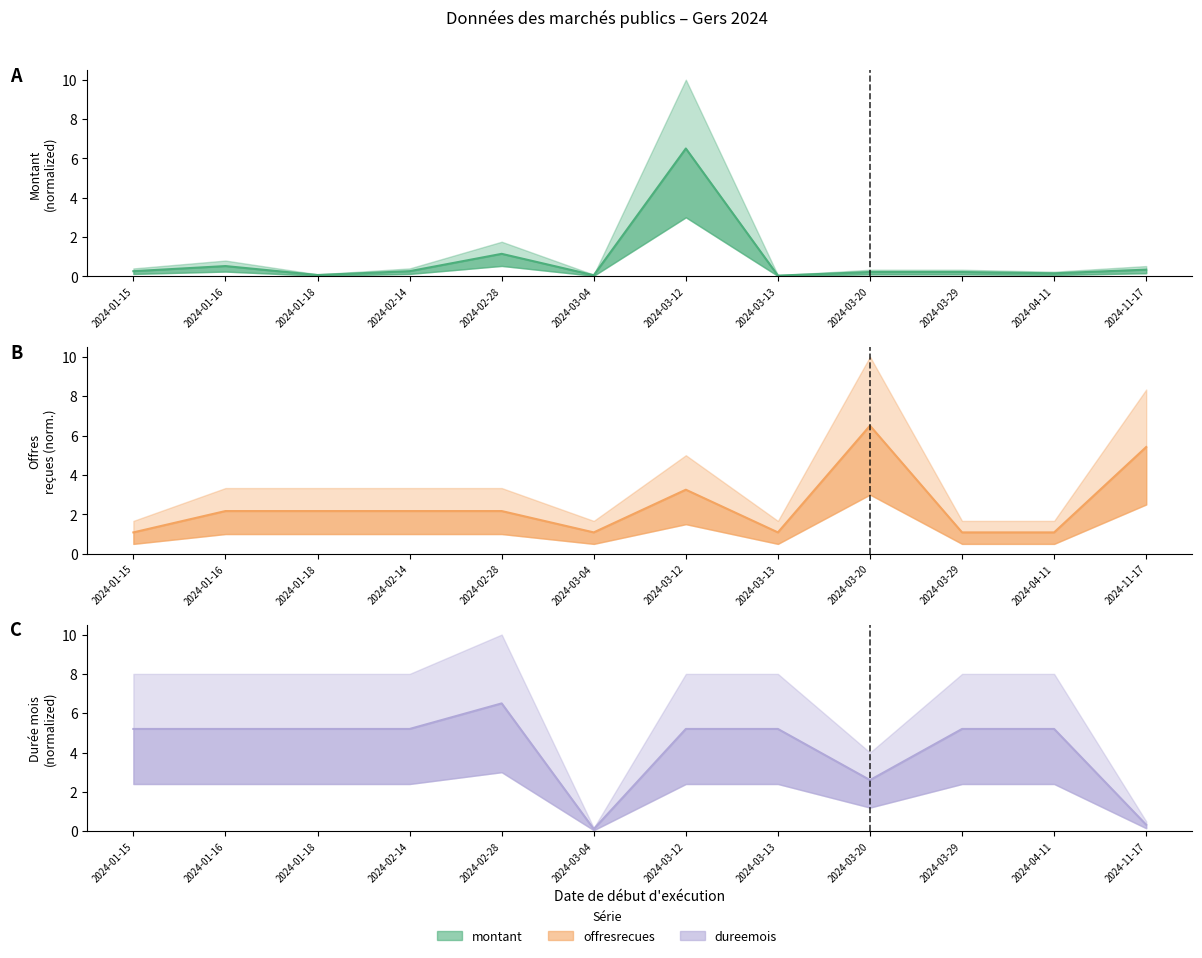

Reading right to left, list all the values displayed in this chart.

montant: 2024-11-17=0.3	2024-04-11=0.2	2024-03-29=0.2	2024-03-20=0.2	2024-03-13=0.0	2024-03-12=6.5	2024-03-04=0.1	2024-02-28=1.1	2024-02-14=0.3	2024-01-18=0.1	2024-01-16=0.5	2024-01-15=0.3
offresrecues: 2024-11-17=5.4	2024-04-11=1.1	2024-03-29=1.1	2024-03-20=6.5	2024-03-13=1.1	2024-03-12=3.2	2024-03-04=1.1	2024-02-28=2.2	2024-02-14=2.2	2024-01-18=2.2	2024-01-16=2.2	2024-01-15=1.1
dureemois: 2024-11-17=0.3	2024-04-11=5.2	2024-03-29=5.2	2024-03-20=2.6	2024-03-13=5.2	2024-03-12=5.2	2024-03-04=0.1	2024-02-28=6.5	2024-02-14=5.2	2024-01-18=5.2	2024-01-16=5.2	2024-01-15=5.2